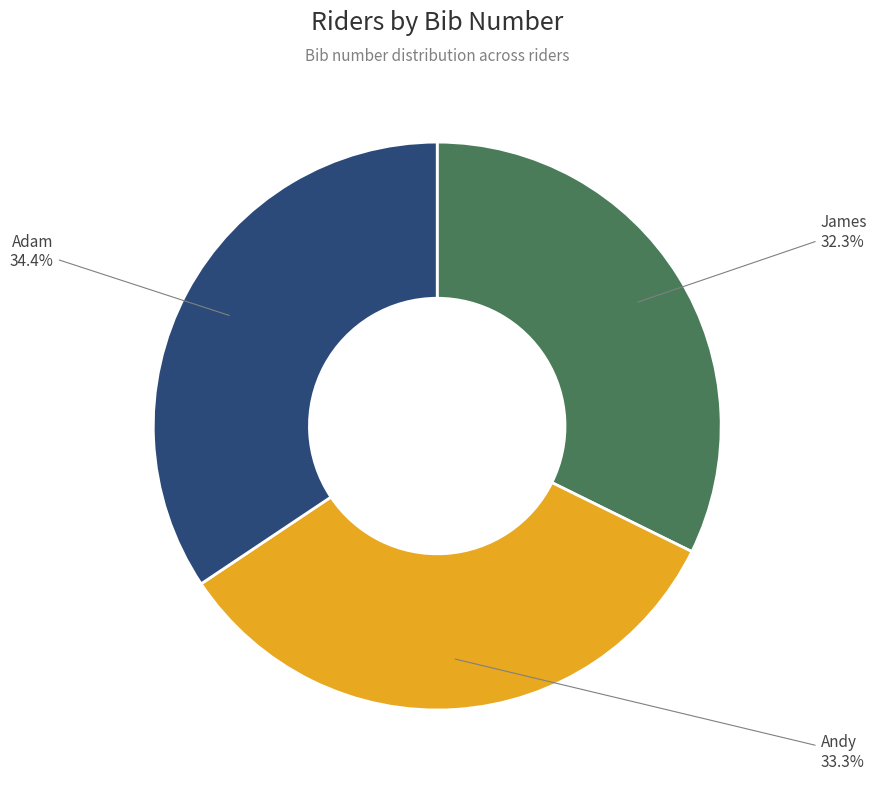

To the nearest percent, what is the average slice percentage?

33%